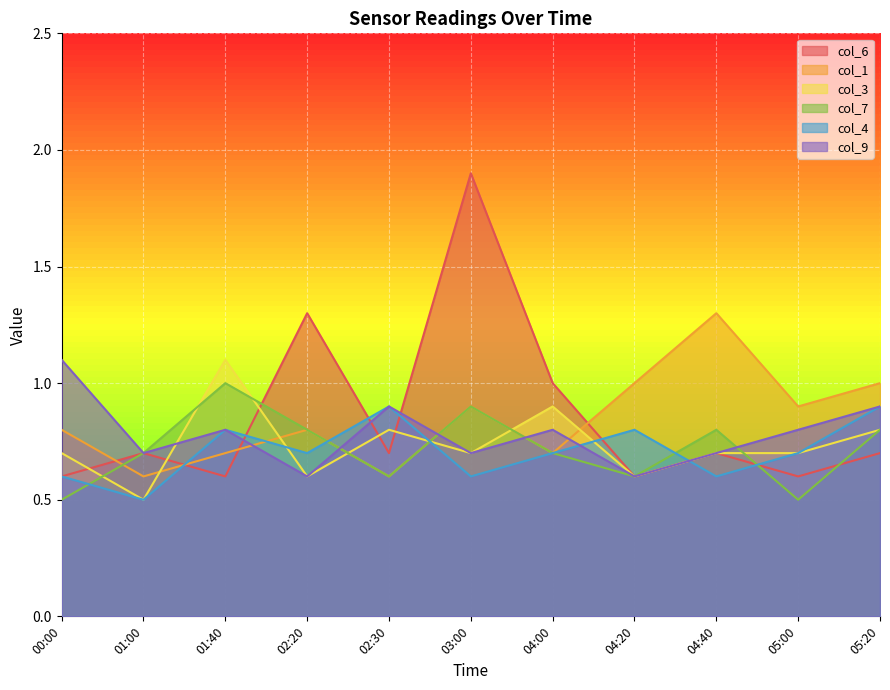

How many data points does each series have?

11